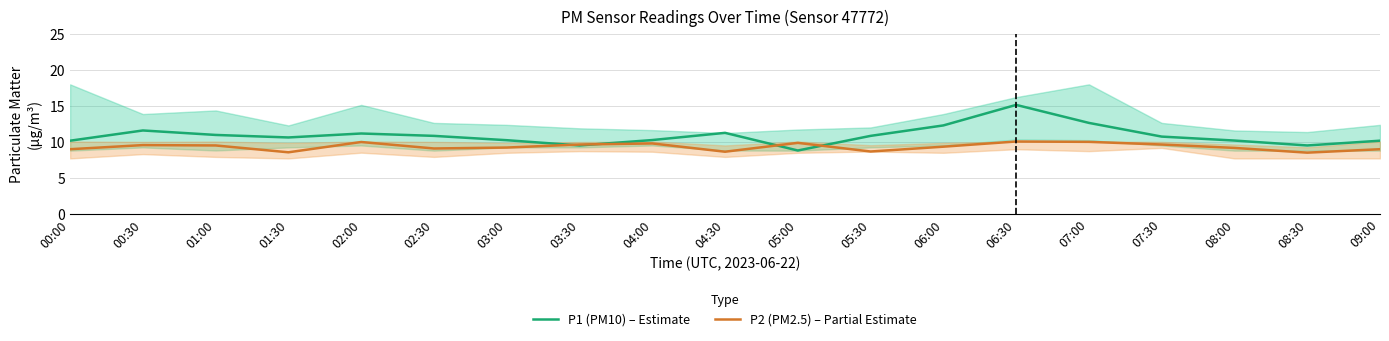

How many distinct data groups are displayed?

2